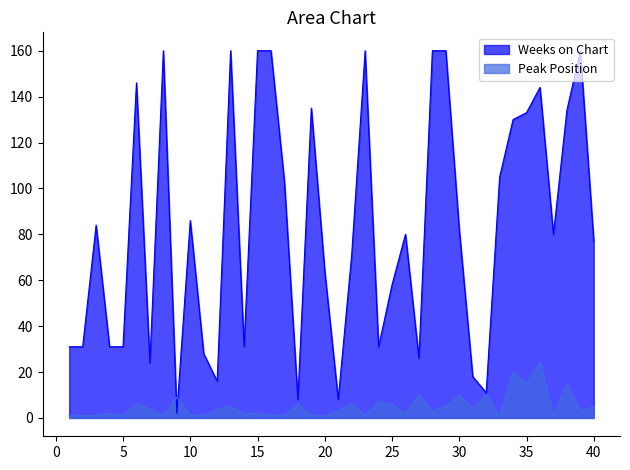

The Weeks on Chart series shows 47 at 28. True or false?

False